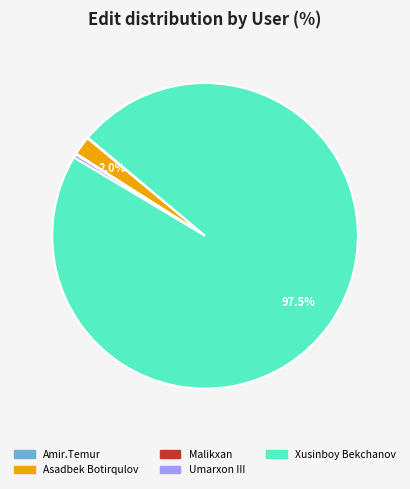

To the nearest percent, what portion does Asadbek Botirqulov represent?

2%